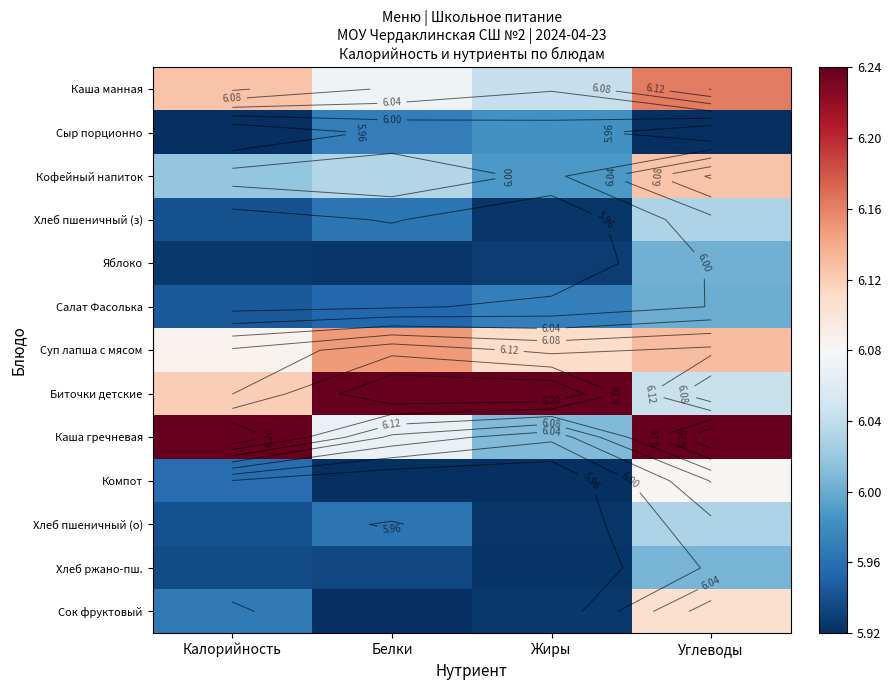

Which series changed the most between Калорийность and Углеводы?

Сок фруктовый